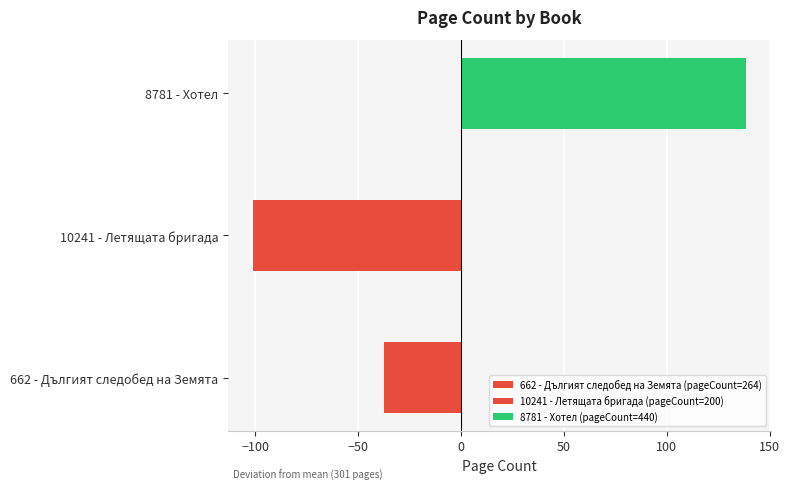

Where is the data nearest to the value 18?

662 - Дългият следобед на Земята